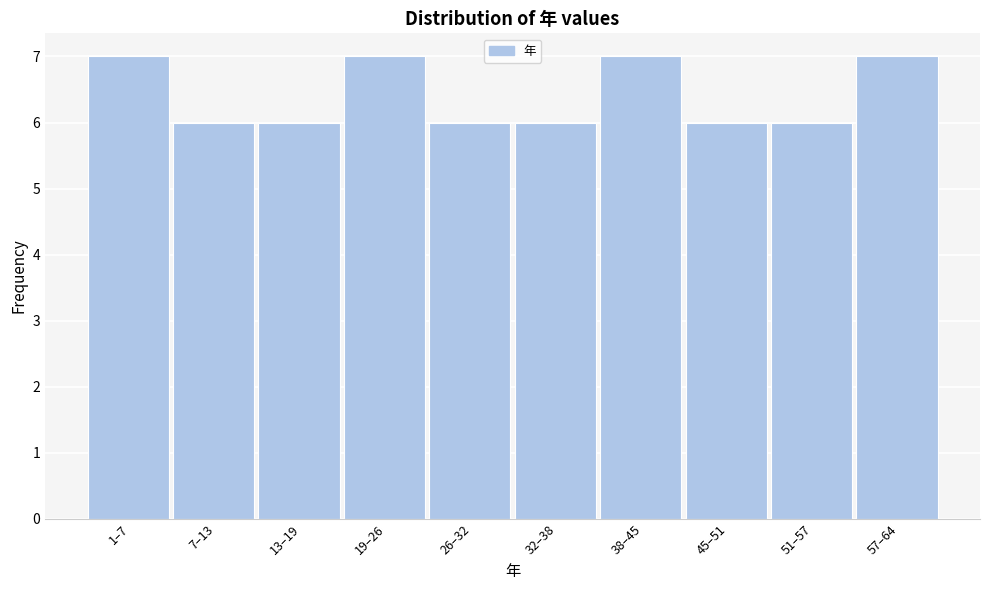

Reading left to right, list all the values displayed in this chart.

7	6	6	7	6	6	7	6	6	7